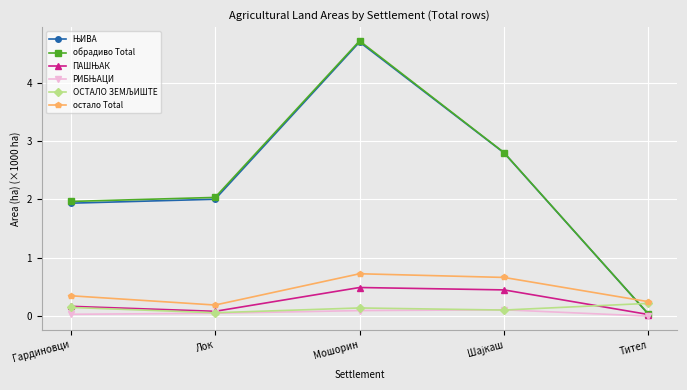

What is the sum of all остало Total values?

2.2